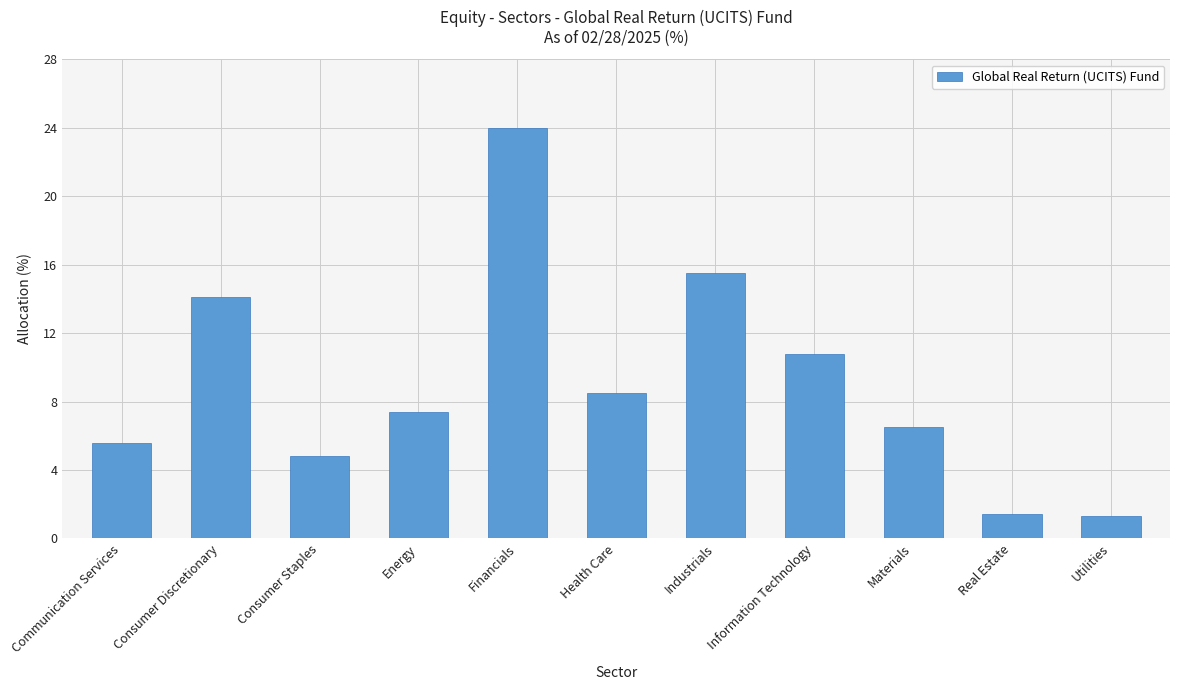

What is the approximate value at Real Estate?

1.4